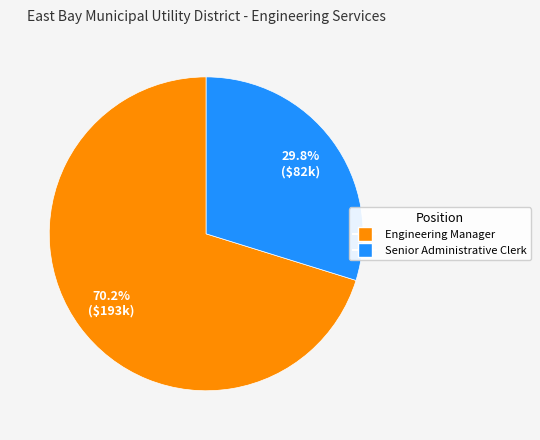

To the nearest percent, what is the combined percentage of Engineering Manager and Senior Administrative Clerk?

100%